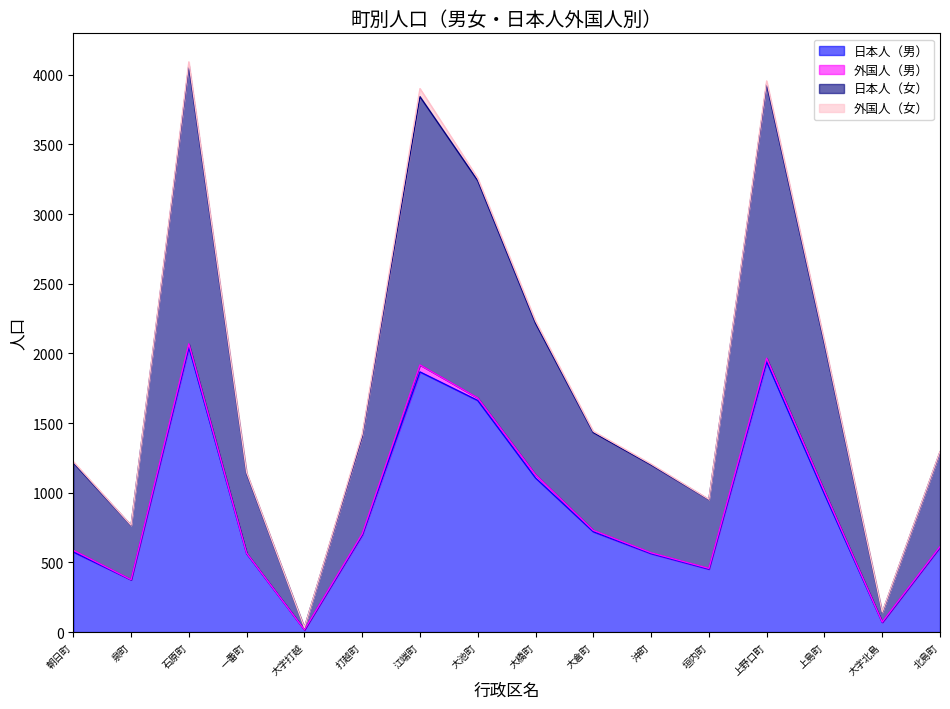

Is it true that 日本人（女） equals 15 at 大字打越?

False